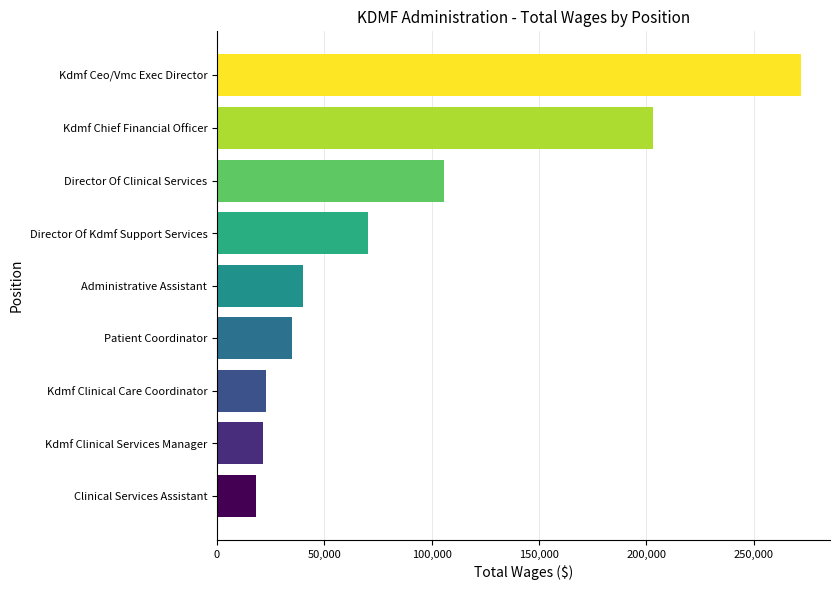

True or false: the data shows 112832 at Director Of Kdmf Support Services.

False